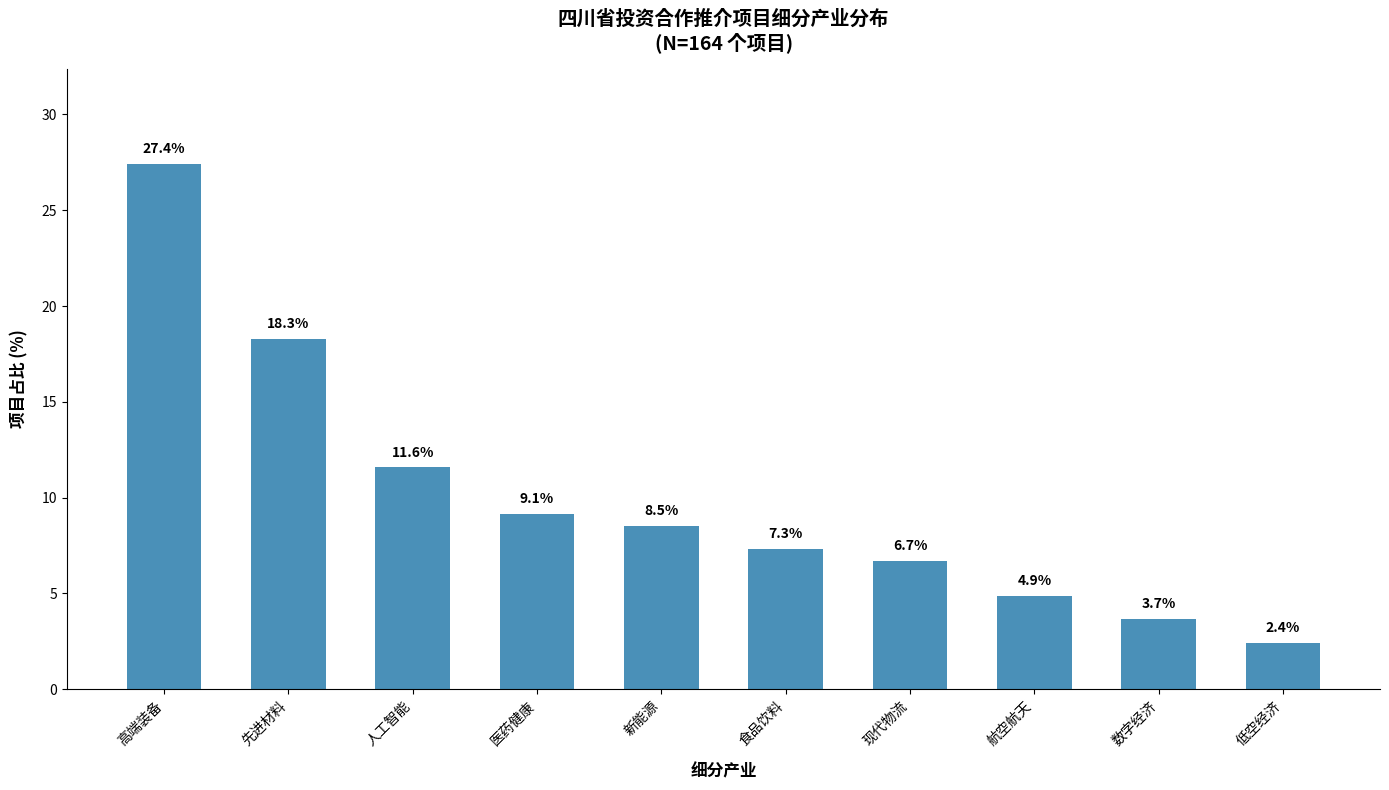

What is the change in value from 新能源 to 现代物流?

-1.8